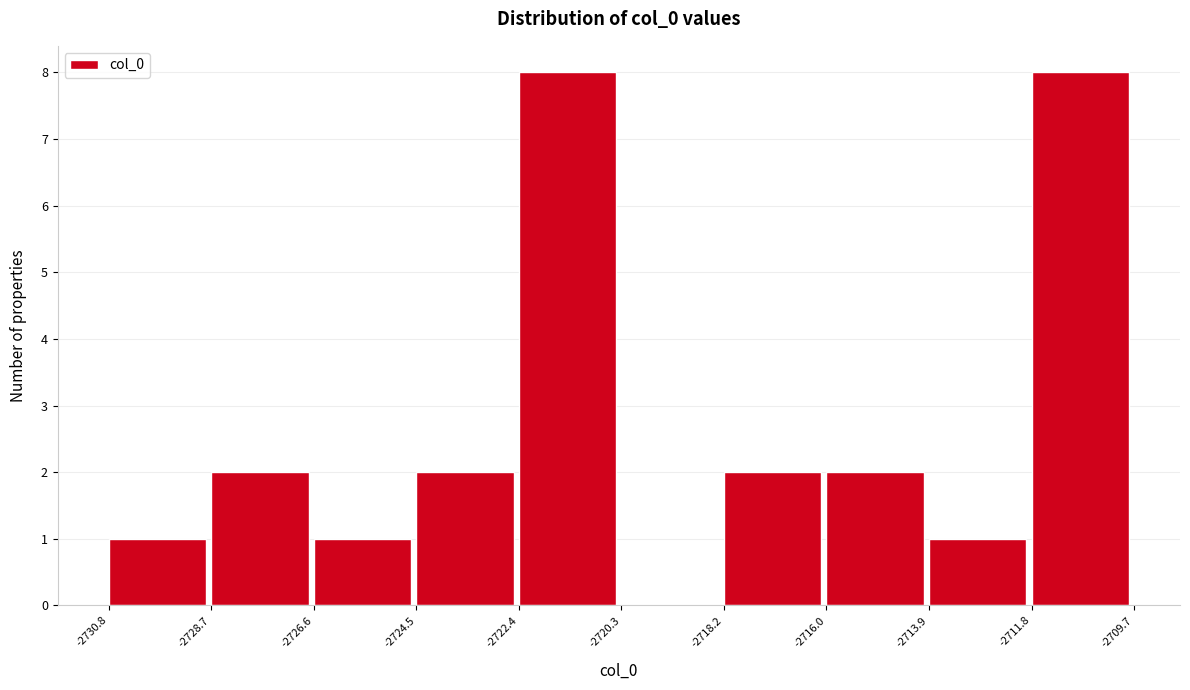

Reading left to right, transcribe this chart: for each bar, give the range it covers on the x-axis and its height. The values are not printed on the chart, so give them approximately, as read against the axis.

-2730.8 to -2728.7: 1
-2728.7 to -2726.6: 2
-2726.6 to -2724.5: 1
-2724.5 to -2722.4: 2
-2722.4 to -2720.3: 8
-2720.3 to -2718.2: 0
-2718.2 to -2716.0: 2
-2716.0 to -2713.9: 2
-2713.9 to -2711.8: 1
-2711.8 to -2709.7: 8